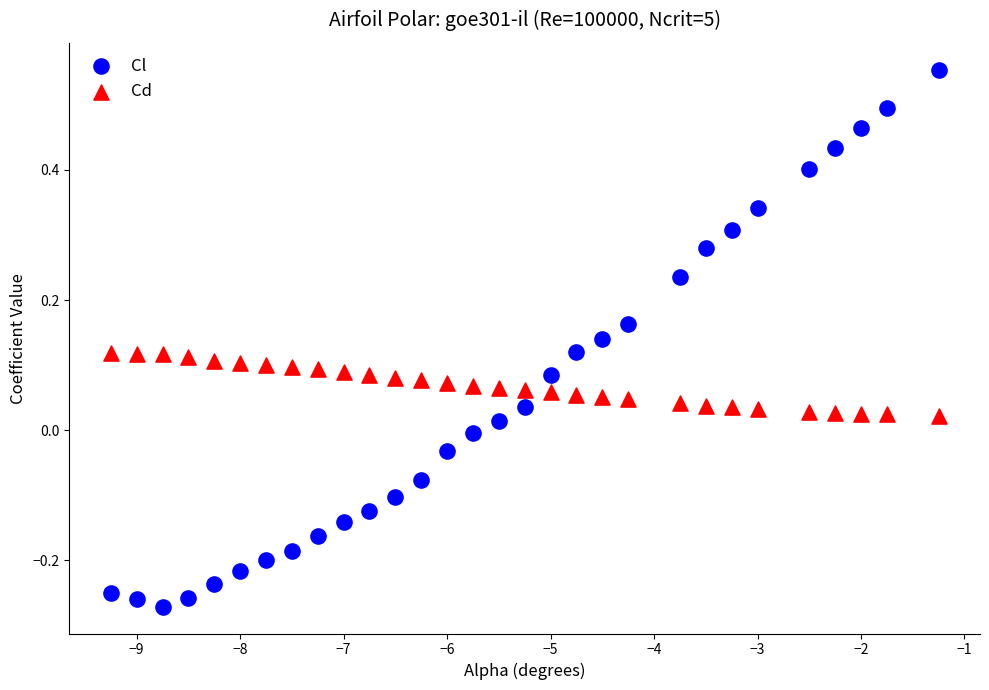

Which series has the widest spread of Y values?

Cl